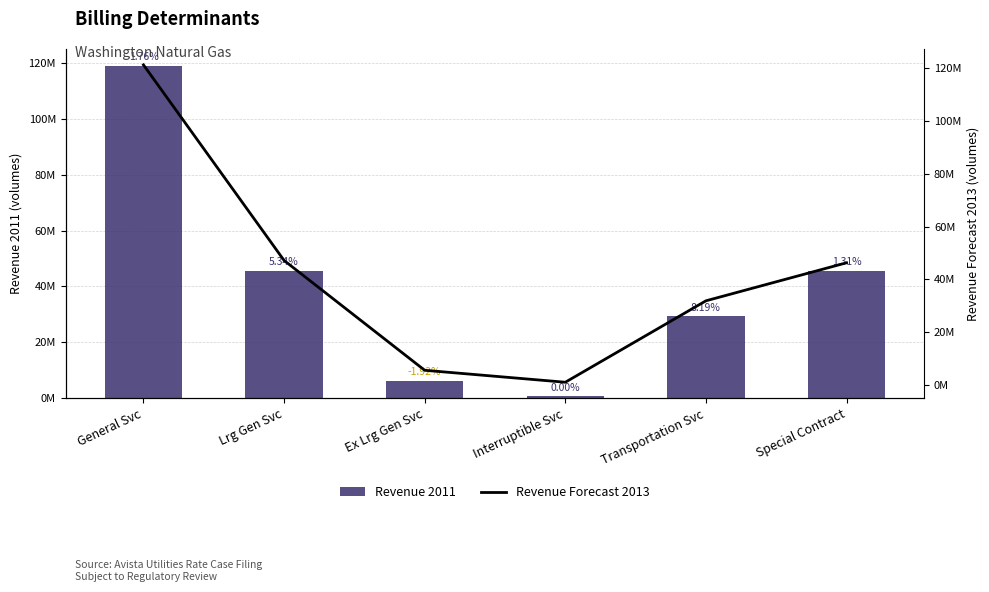

Which category has the highest value in the Revenue Forecast 2013 series?

General Svc